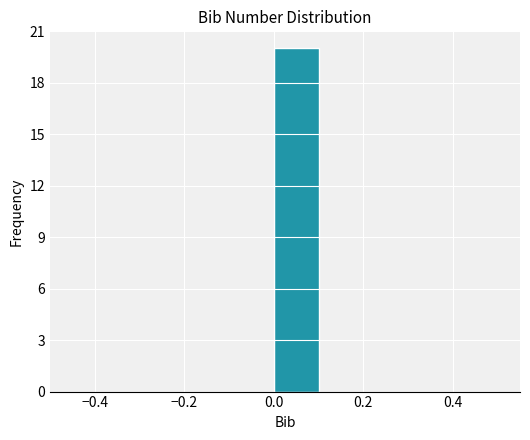

How tall is the bar that spans 0.0 to 0.1 on the x-axis? The values are not printed on the chart, so give them approximately, as read against the axis.

20